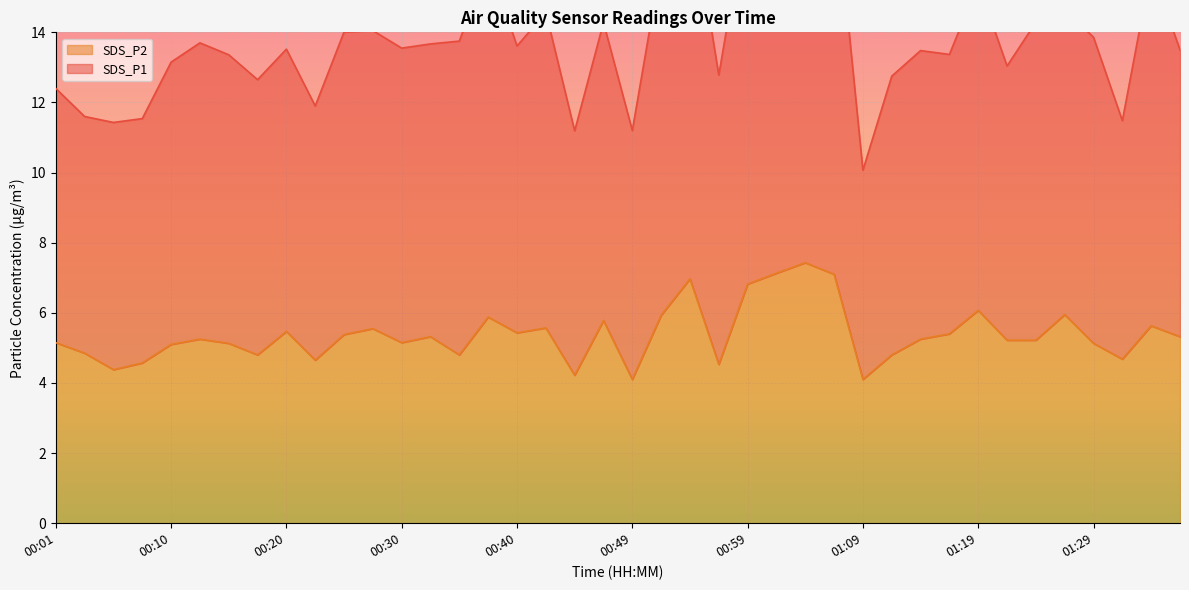

What is the difference between the maximum and minimum values in the SDS_P2 series?

3.3